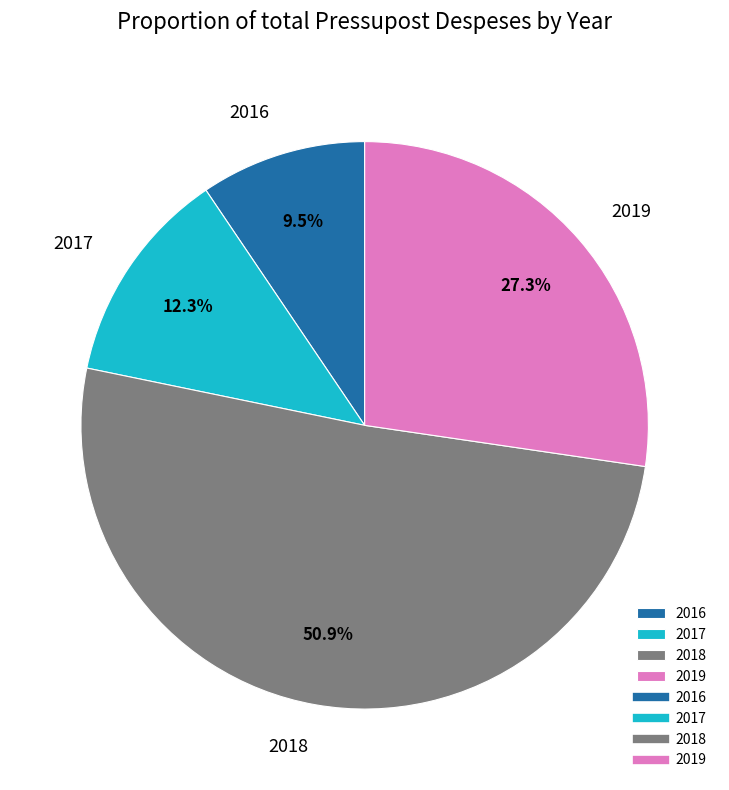

What is the largest slice in the pie chart?

2018